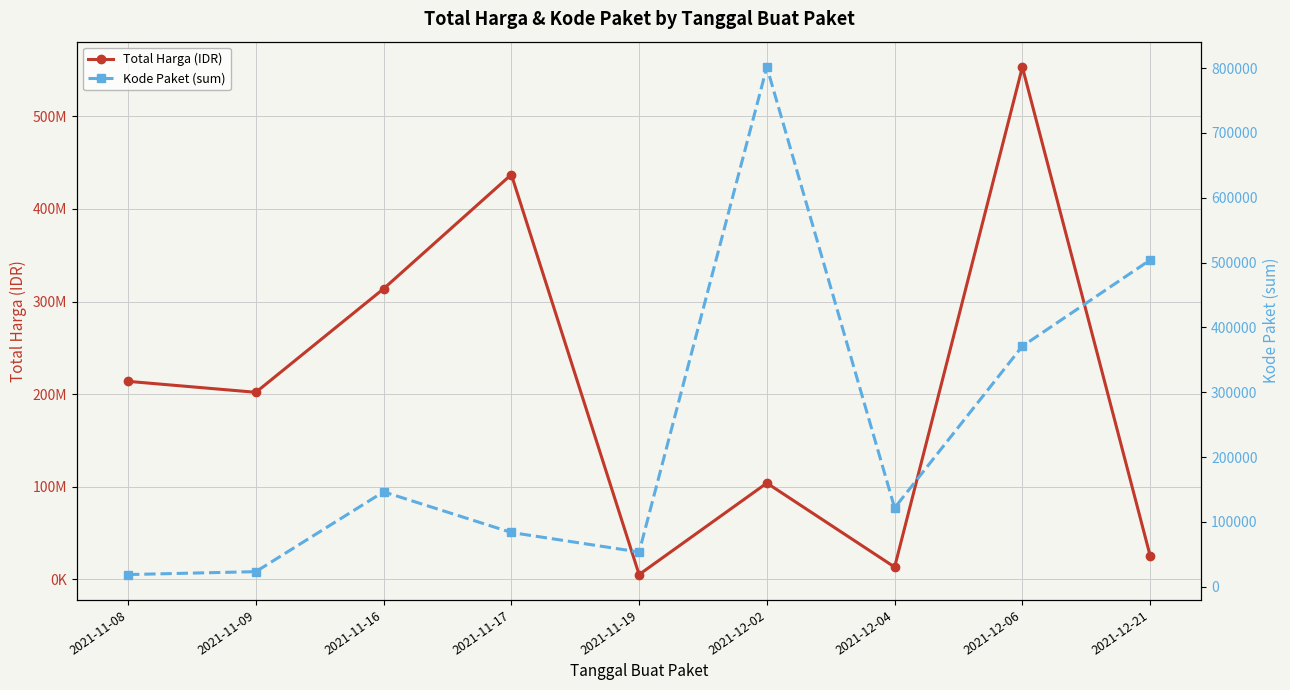

Is it true that Kode Paket (sum) equals 801635 at 2021-12-02?

True